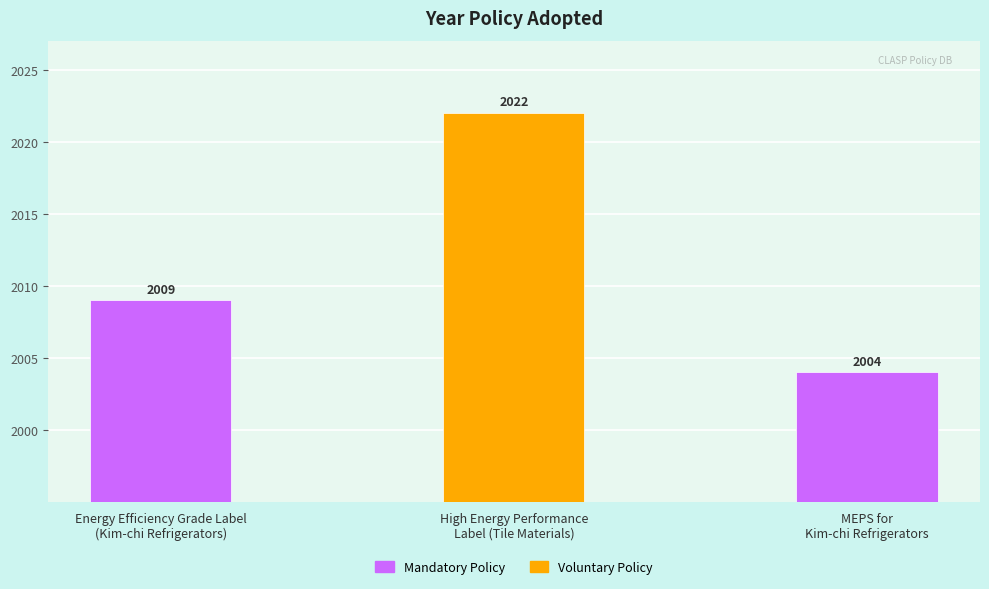

Between High Energy Performance
Label (Tile Materials) and Energy Efficiency Grade Label
(Kim-chi Refrigerators), which is larger?

High Energy Performance
Label (Tile Materials)